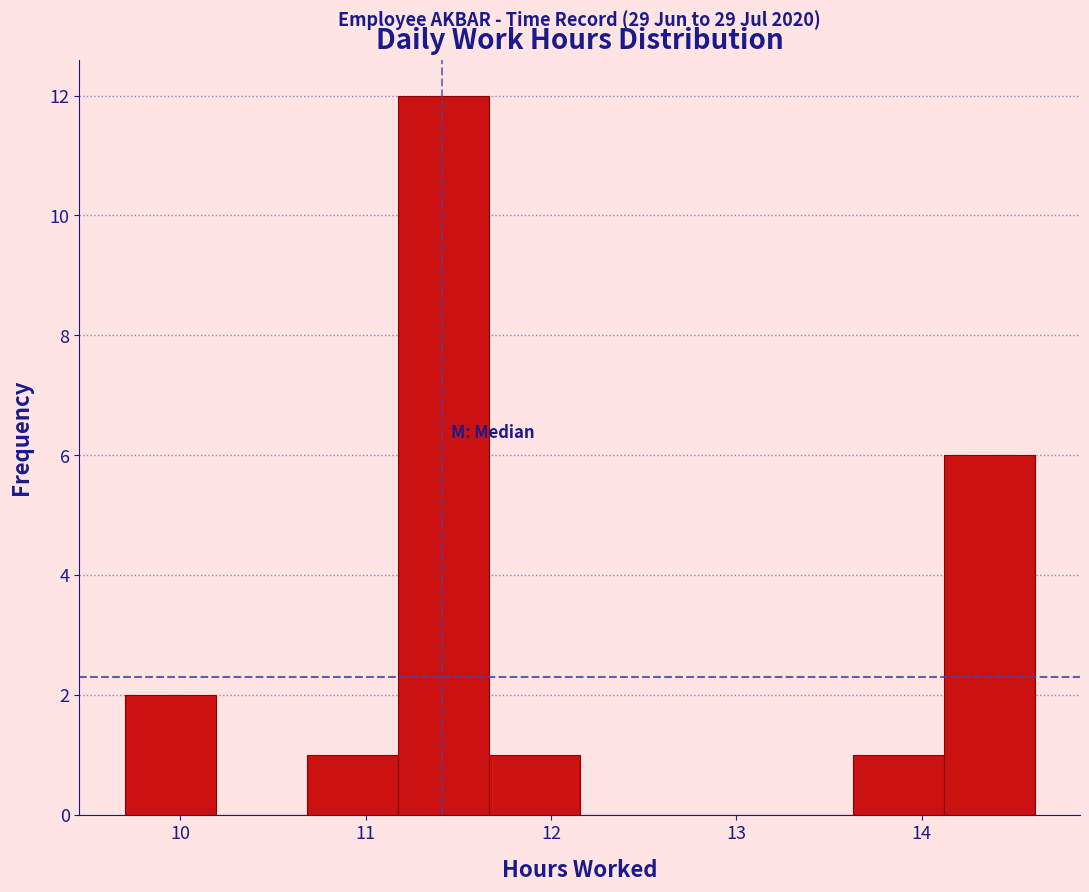

Which range on the x-axis has the tallest bar?

11.2 to 11.7